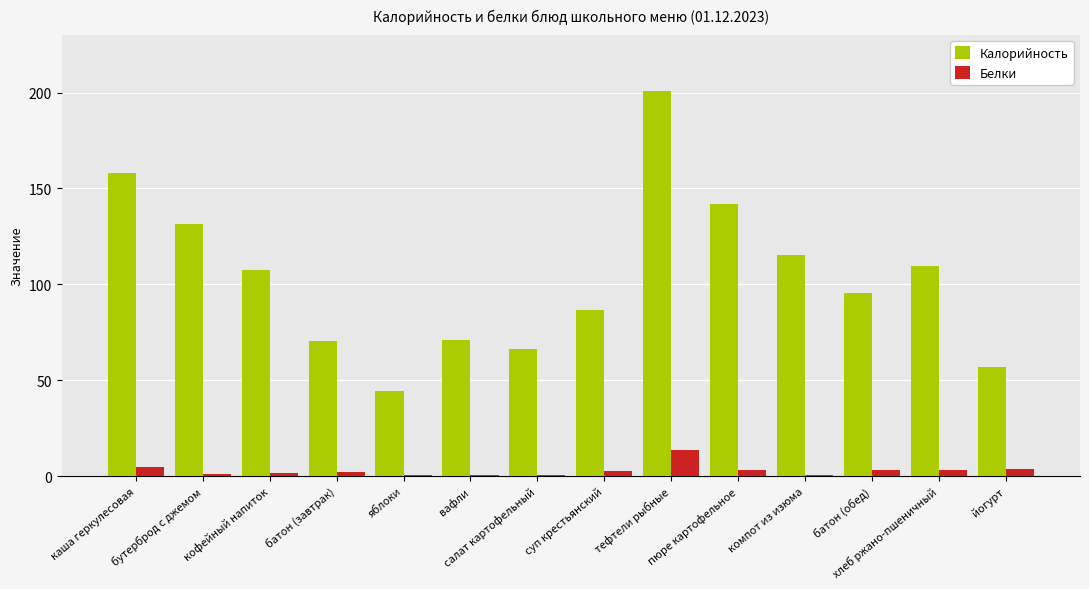

How many distinct data groups are displayed?

2